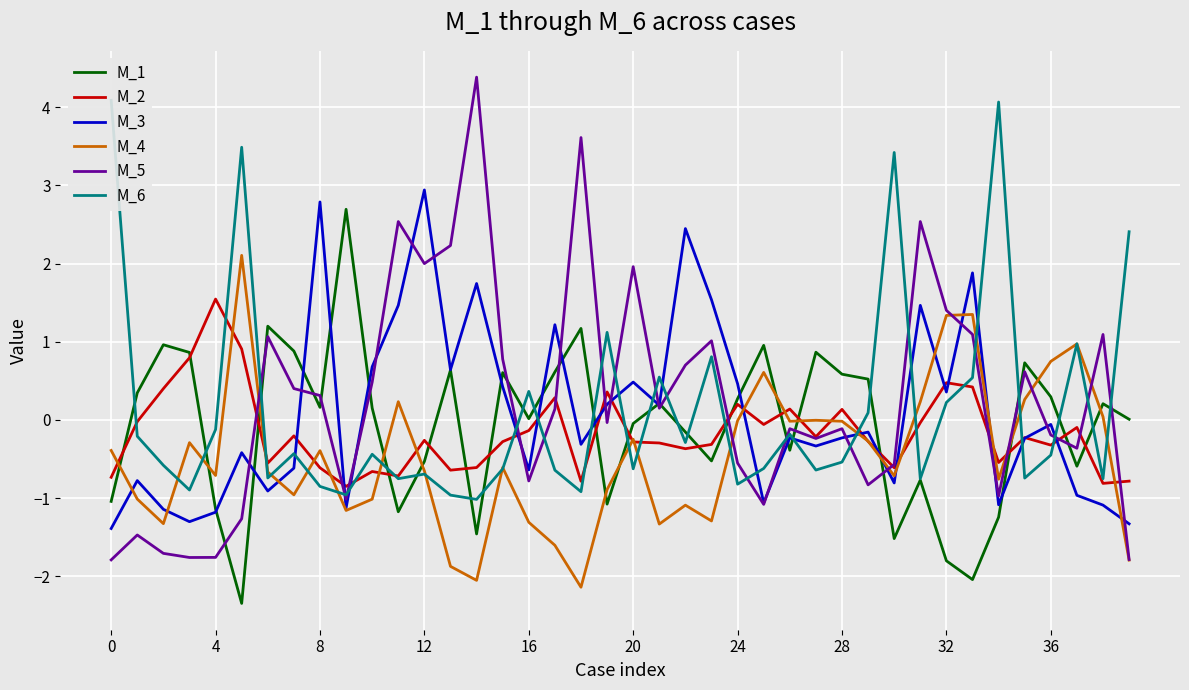

What is the sum of all M_5 values?

10.1